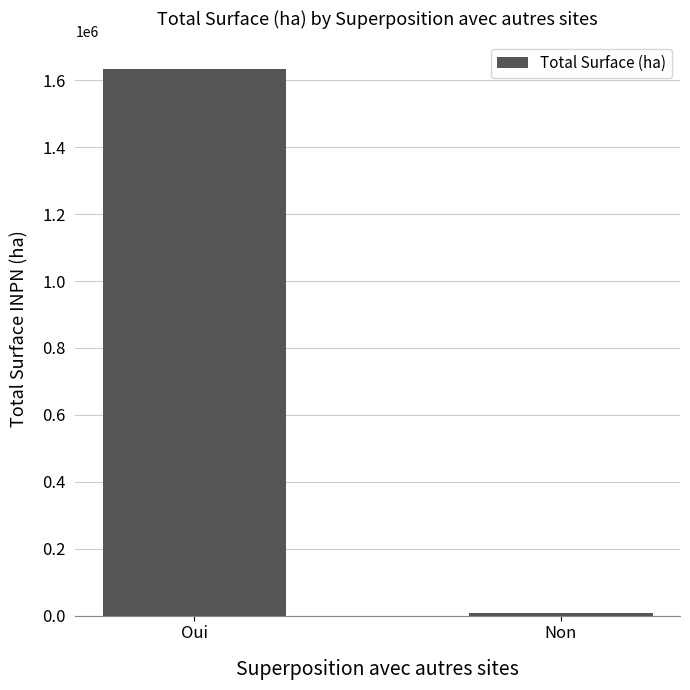

Are the bars horizontal?

No